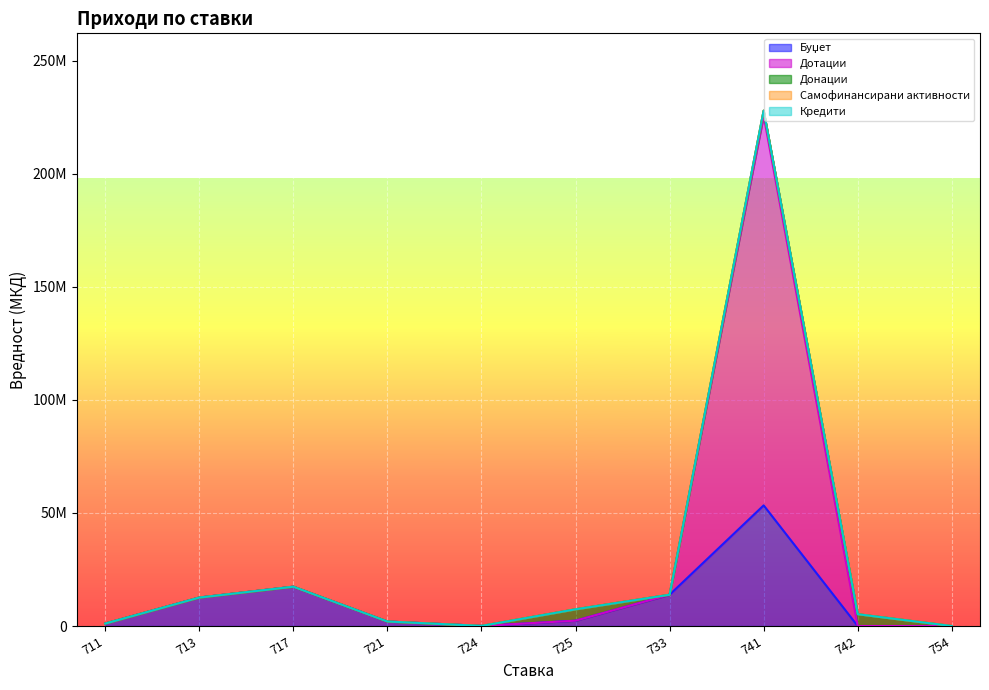

Reading left to right, what are all the values shown in this chart?

Буџет: 711=1100000	713=12600000	717=17400000	721=2000000	724=50000	725=2360000	733=13850000	741=53368719	742=0	754=0
Дотации: 711=0	713=0	717=0	721=0	724=0	725=0	733=0	741=172313510	742=0	754=0
Донации: 711=0	713=0	717=0	721=0	724=0	725=5049340	733=0	741=2300000	742=5231302	754=0
Самофинансирани активности: 711=0	713=0	717=0	721=0	724=0	725=0	733=0	741=0	742=0	754=0
Кредити: 711=0	713=0	717=0	721=0	724=0	725=0	733=0	741=0	742=0	754=0